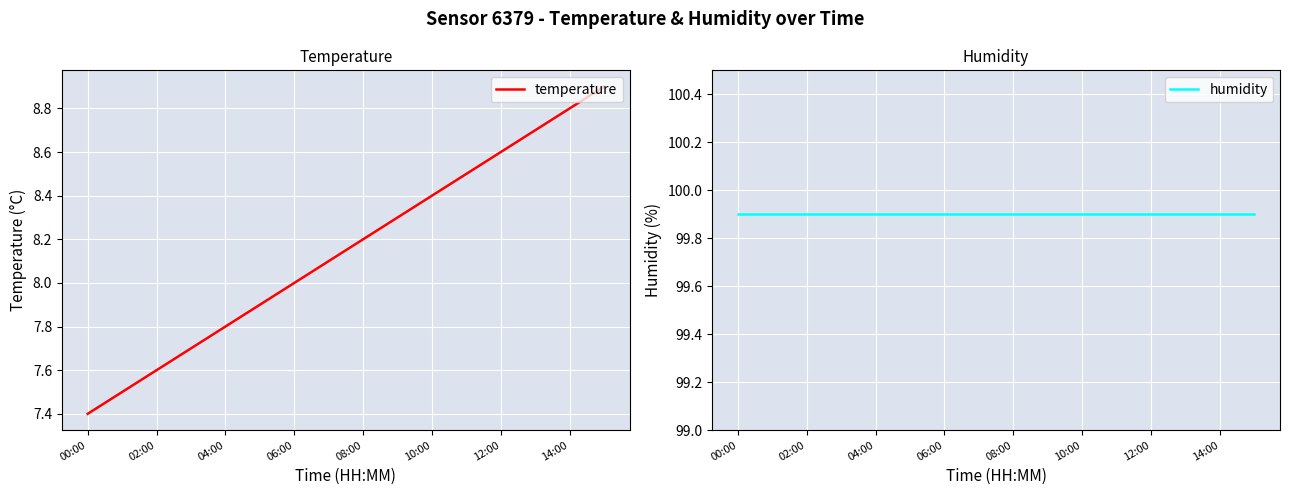

What is the total value across all series at 13?

108.6